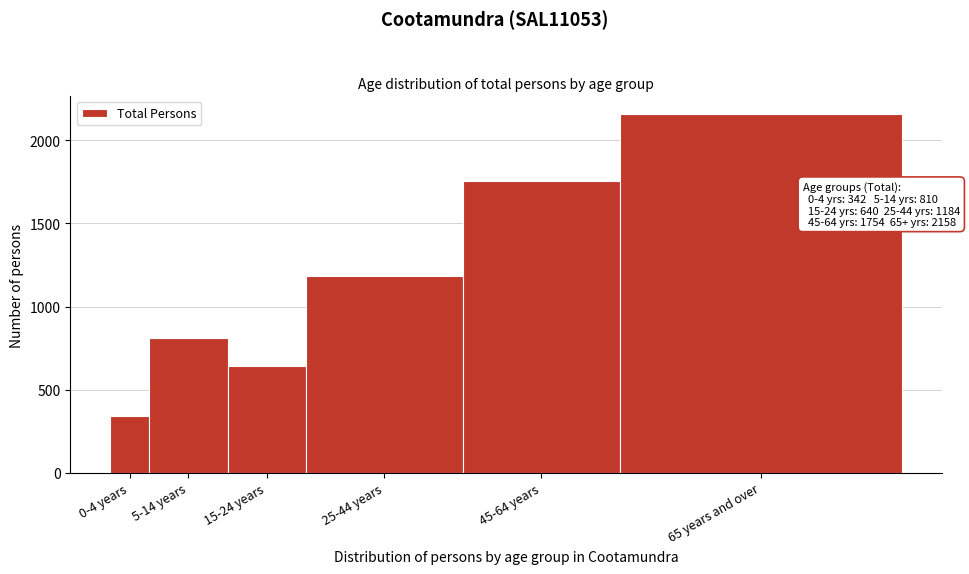

Reading left to right, what are all the values shown in this chart?

342	810	640	1184	1754	2158